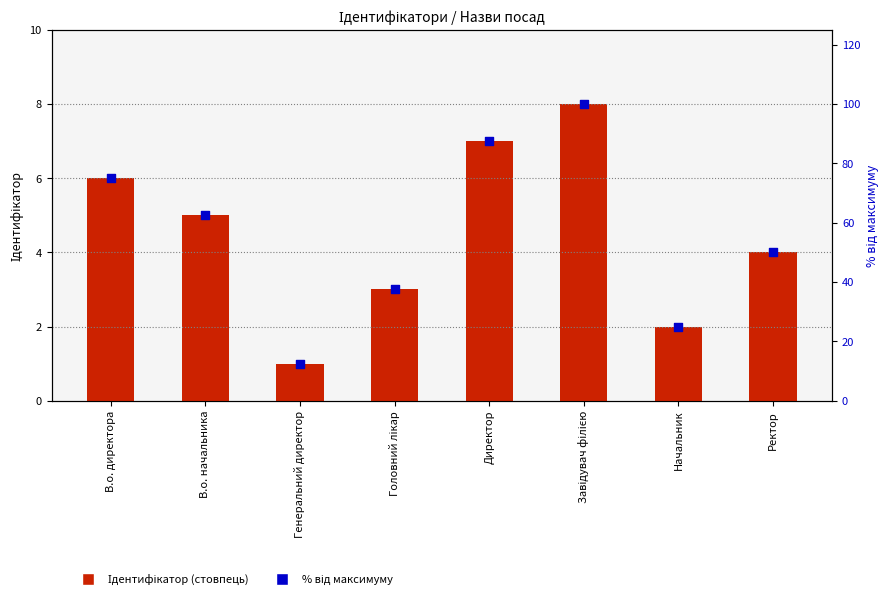

At which category is the sum across all series the highest?

Завідувач філією